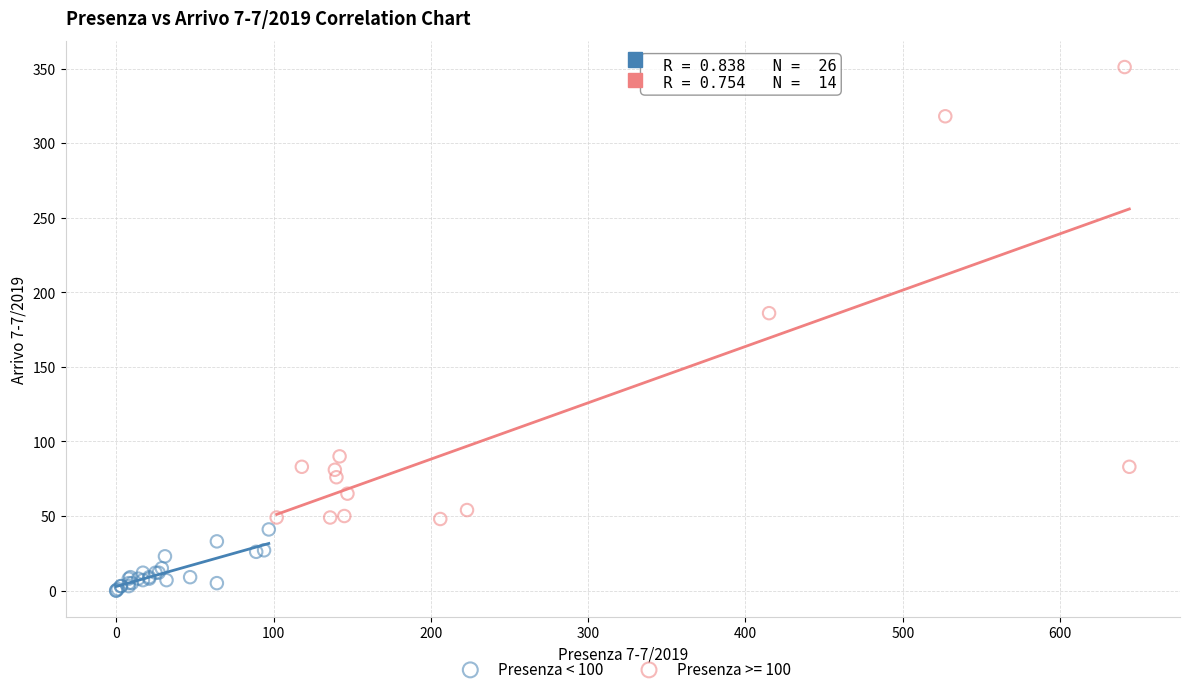

Which series contains the lowest Y value?

Presenza < 100